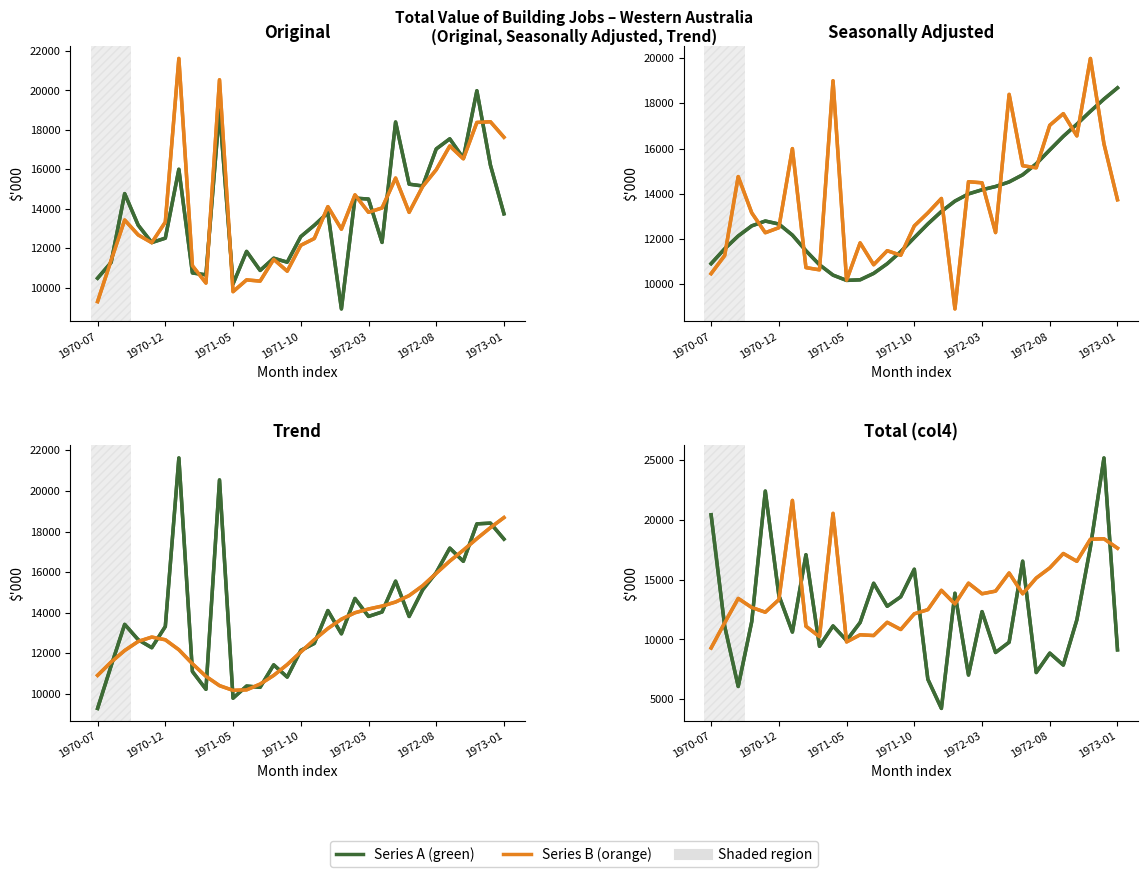

What position from the left is 1972-01?

19